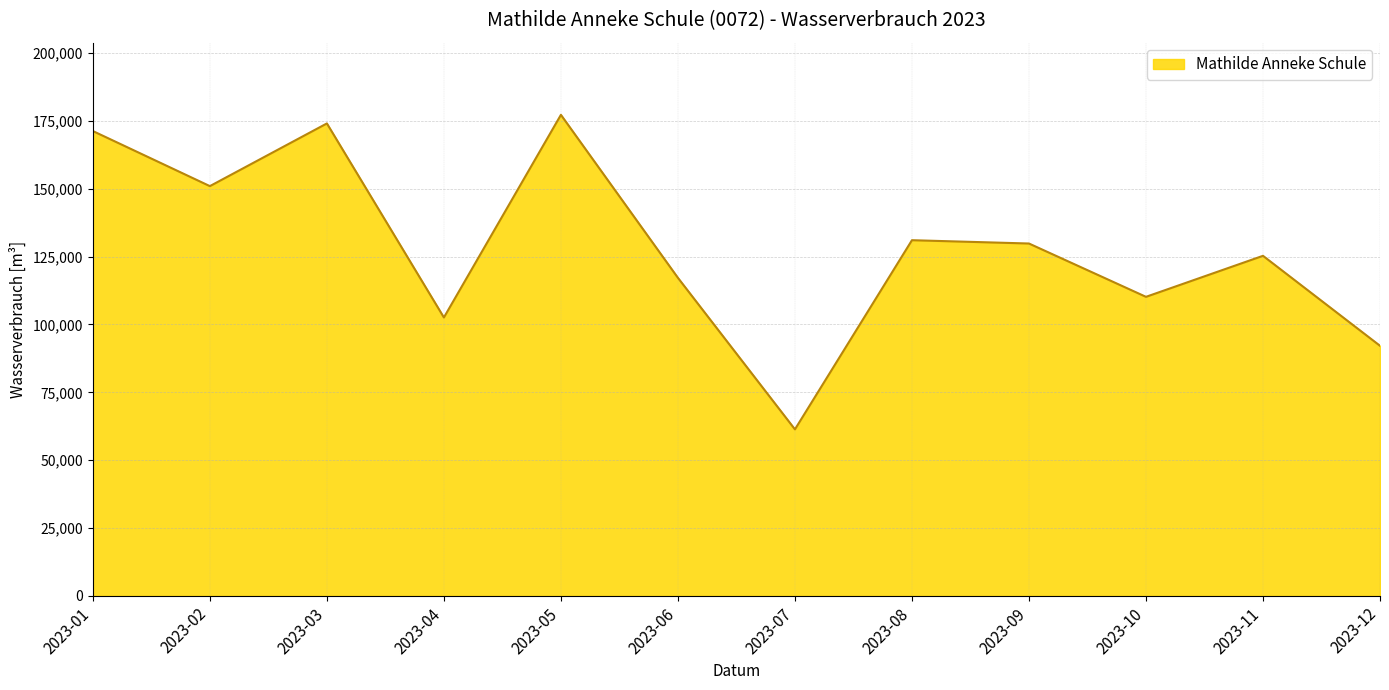

What is the smallest value displayed?

61360